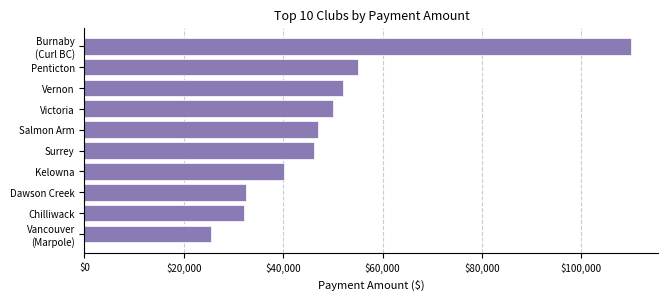

The chart shows a value of 9920 at Kelowna. True or false?

False